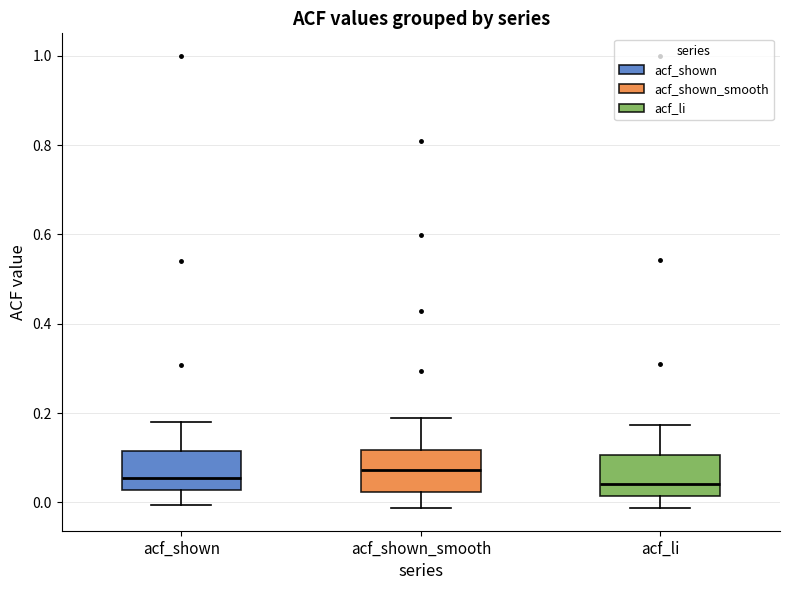

Reading left to right, read every box against the y-axis: the position of its median line, the range the box covers, and the ends of its whiskers. The values are not printed on the chart, so give them approximately, as read against the axis.

acf_shown: median 0.06, box 0.02 to 0.12, whiskers 0.00 to 0.18
acf_shown_smooth: median 0.08, box 0.02 to 0.12, whiskers -0.02 to 0.20
acf_li: median 0.04, box 0.02 to 0.10, whiskers -0.02 to 0.18